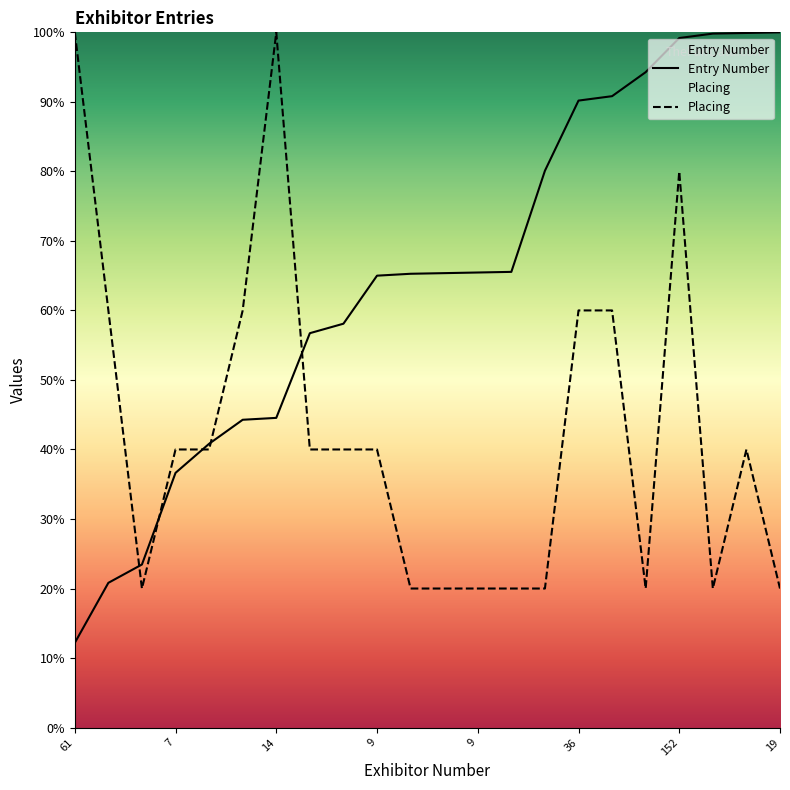

How many intersections are there between Placing and Entry Number?

5